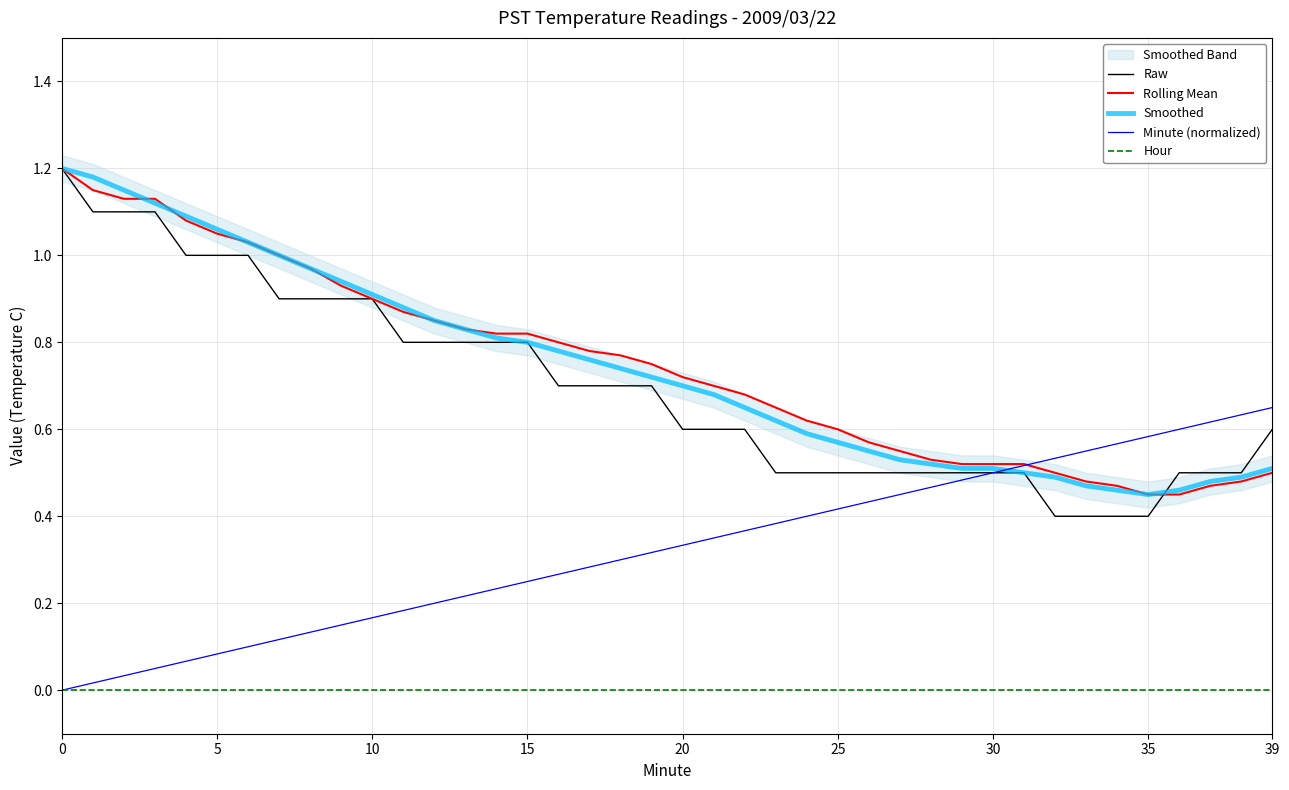

True or false: Hour and Rolling Mean cross at least once.

False